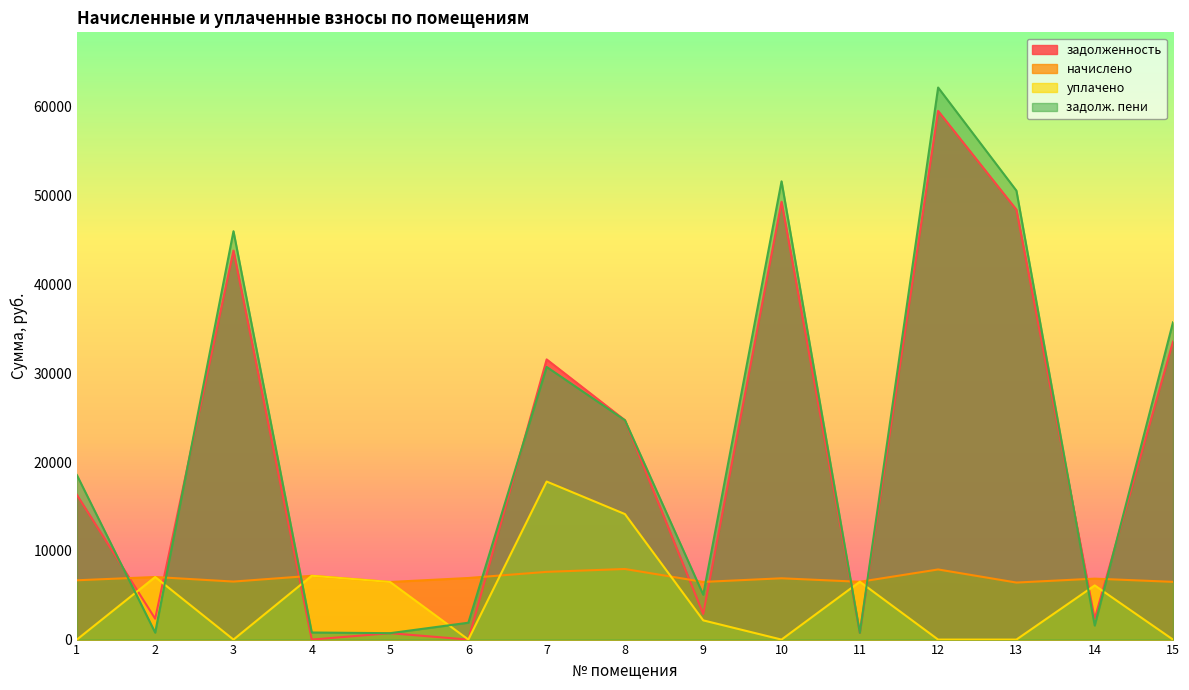

Is it true that задолж. пени equals 16129.4 at 7?

False